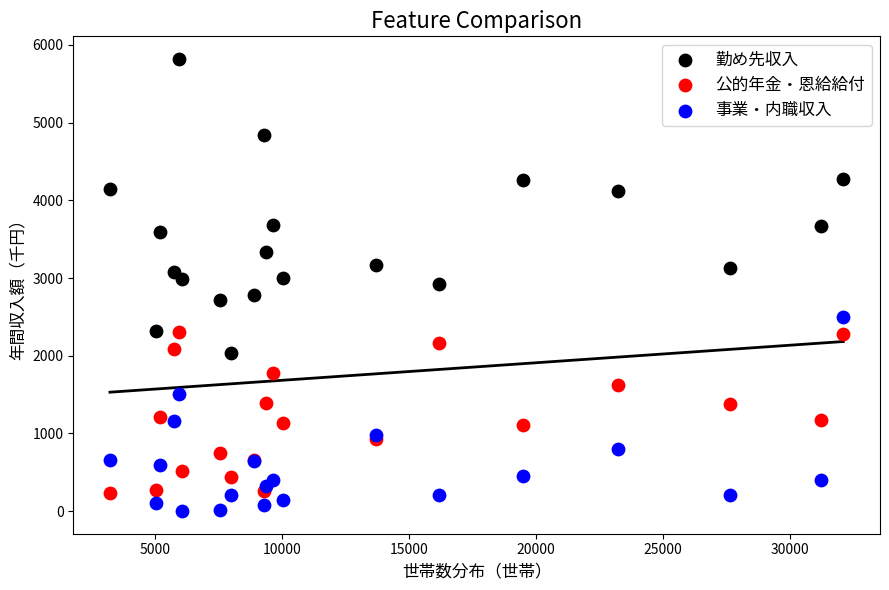

Which series has the widest spread of Y values?

勤め先収入